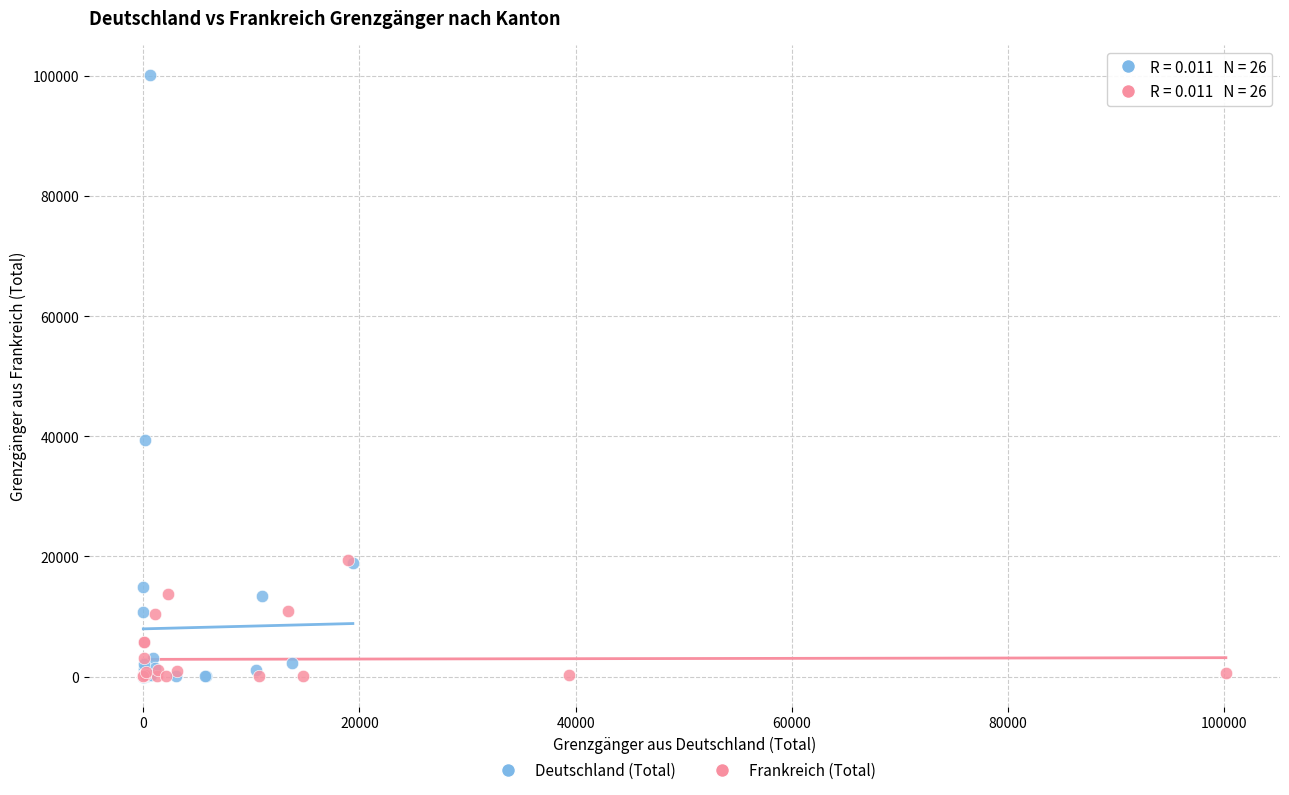

Which series has the largest Y range (max minus min)?

Deutschland (Total)